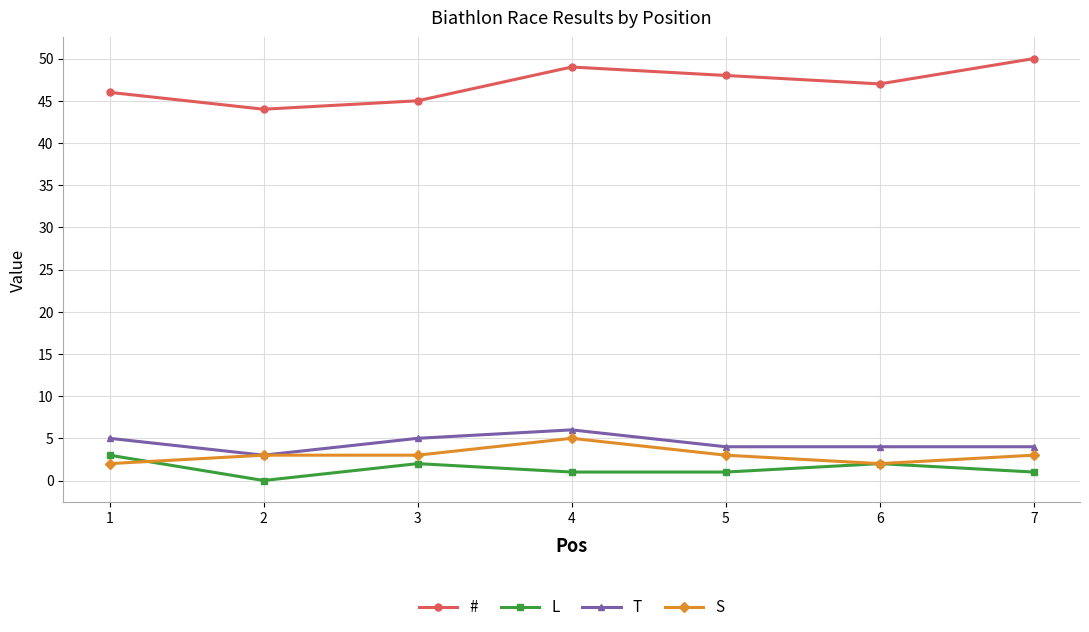

Between 3 and 7, which series saw the biggest shift?

#